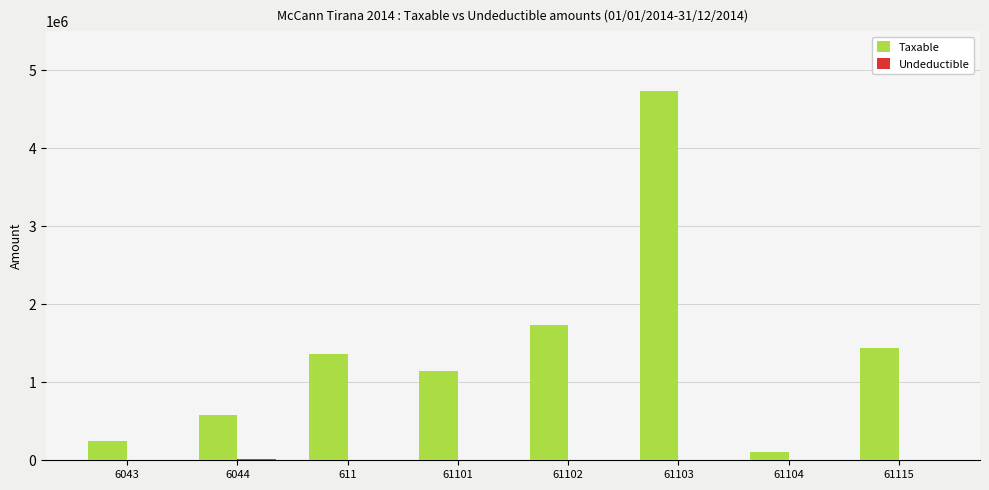

Between 6044 and 611, which series saw the biggest shift?

Taxable